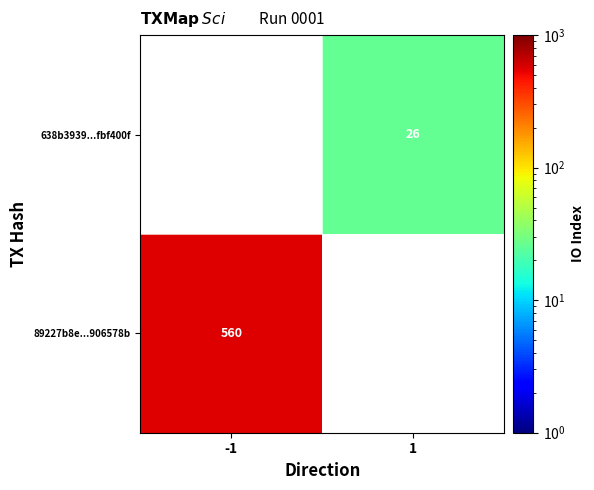

Is it true that 638b3939...fbf400f equals 14 at 1?

False